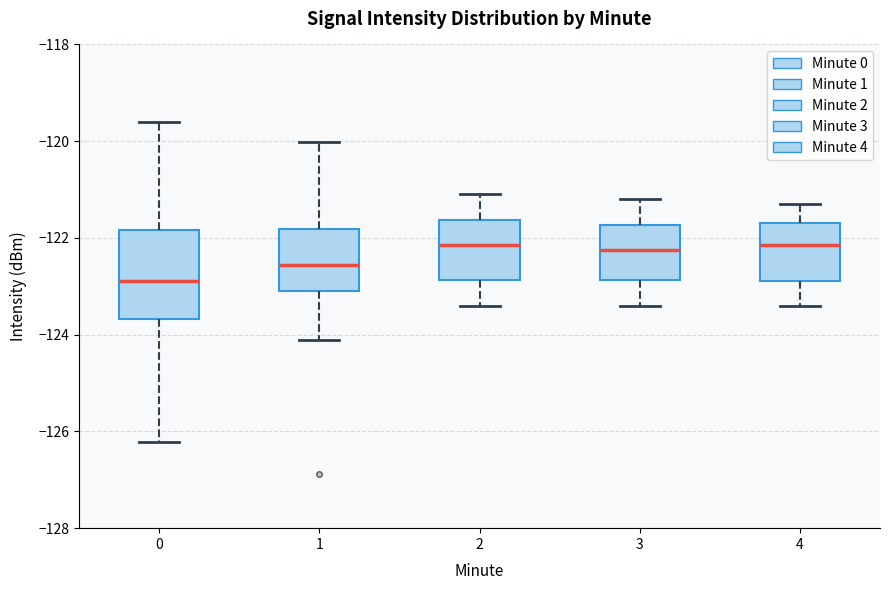

Where does the upper whisker of the box at x = 0 end on the y-axis? The values are not printed on the chart, so give them approximately, as read against the axis.

-119.6